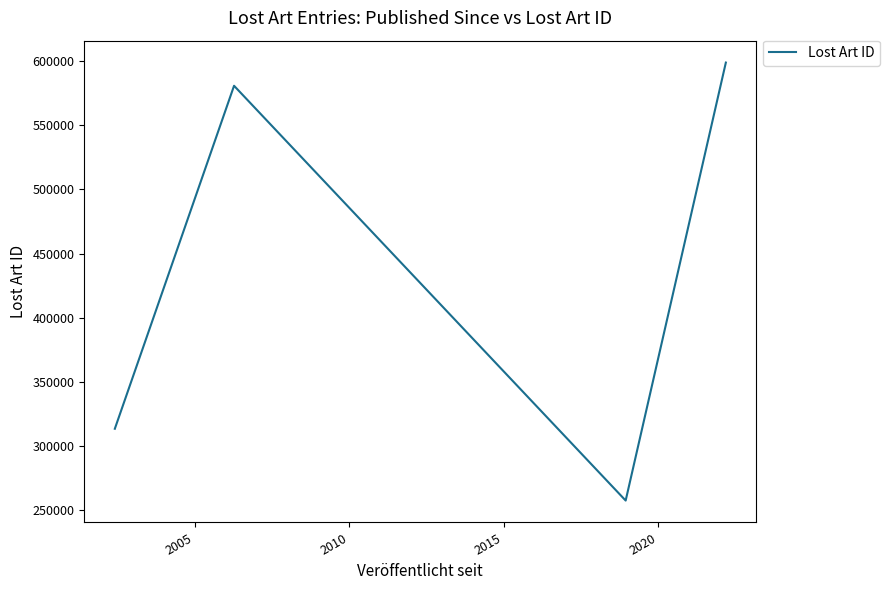

How many series are shown in this chart?

1